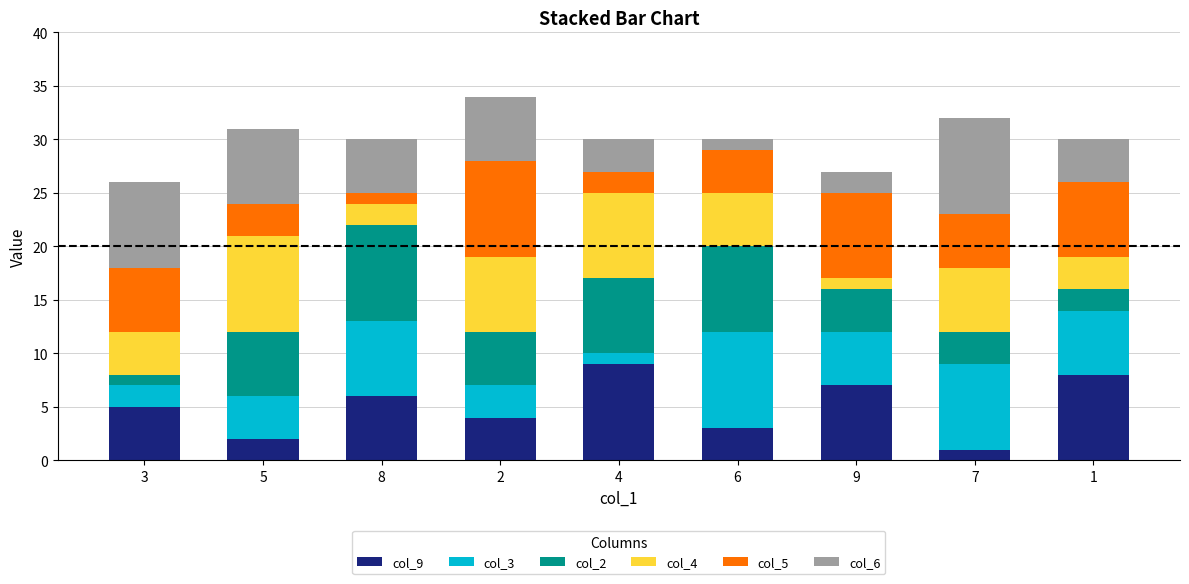

How many distinct data groups are displayed?

6